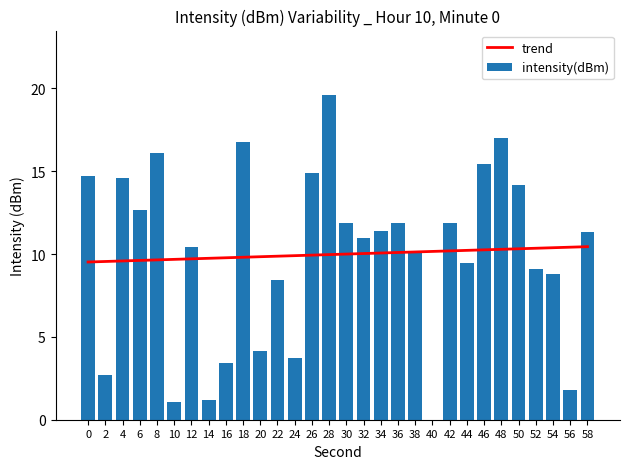

Rank the categories by value from lowest to highest.

40, 10, 14, 56, 2, 16, 24, 20, 22, 54, 52, 44, 38, 12, 32, 58, 34, 42, 30, 36, 6, 50, 4, 0, 26, 46, 8, 18, 48, 28